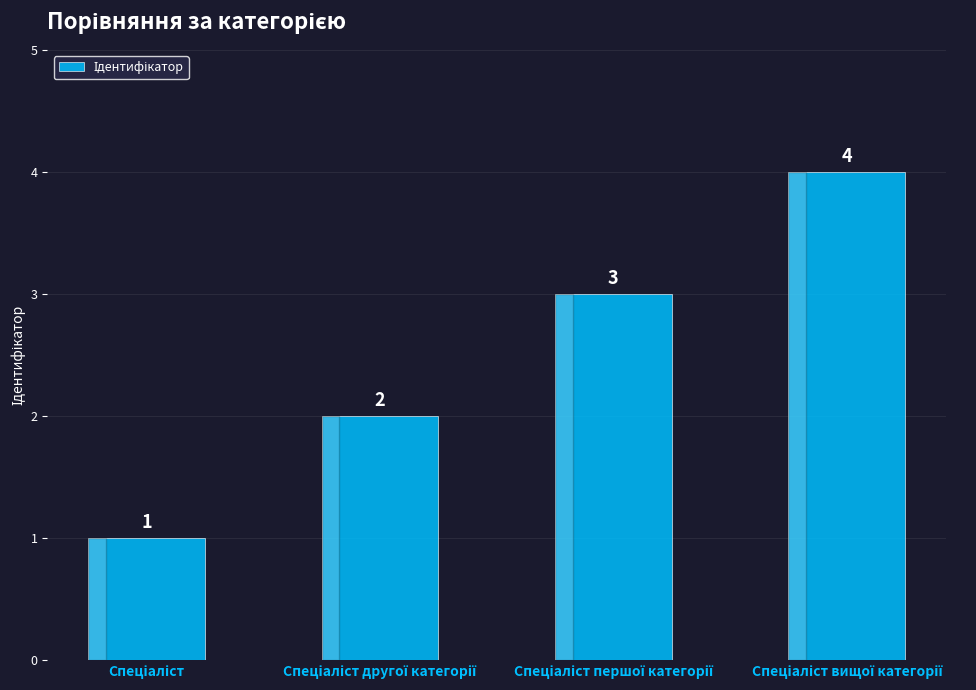

What is the difference between the maximum and minimum values?

3